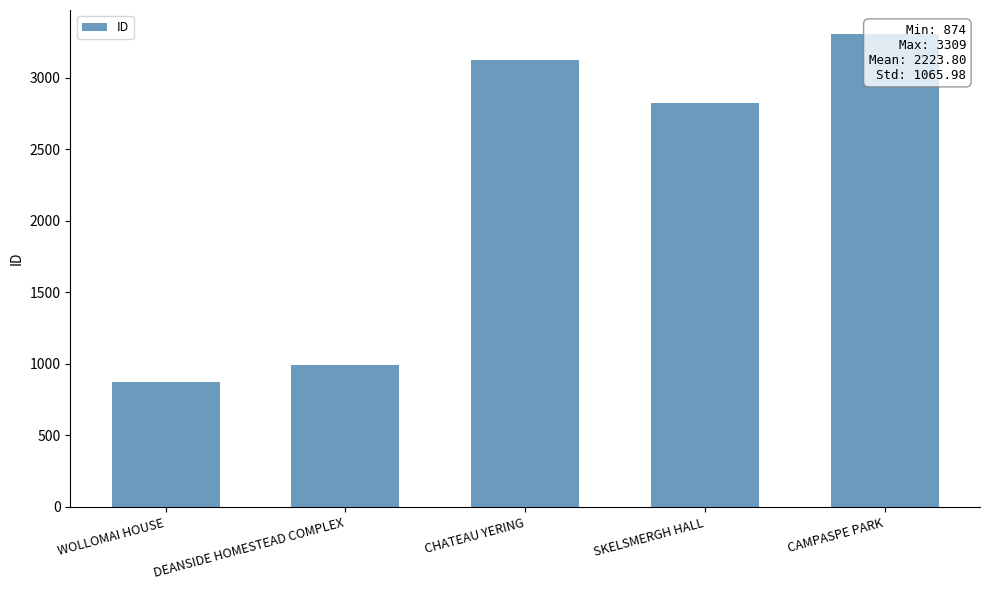

Between SKELSMERGH HALL and WOLLOMAI HOUSE, which is larger?

SKELSMERGH HALL